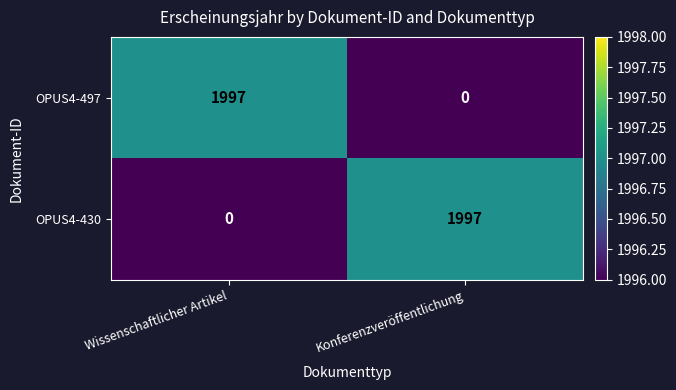

What is the difference between the maximum and minimum values in the OPUS4-430 series?

1997